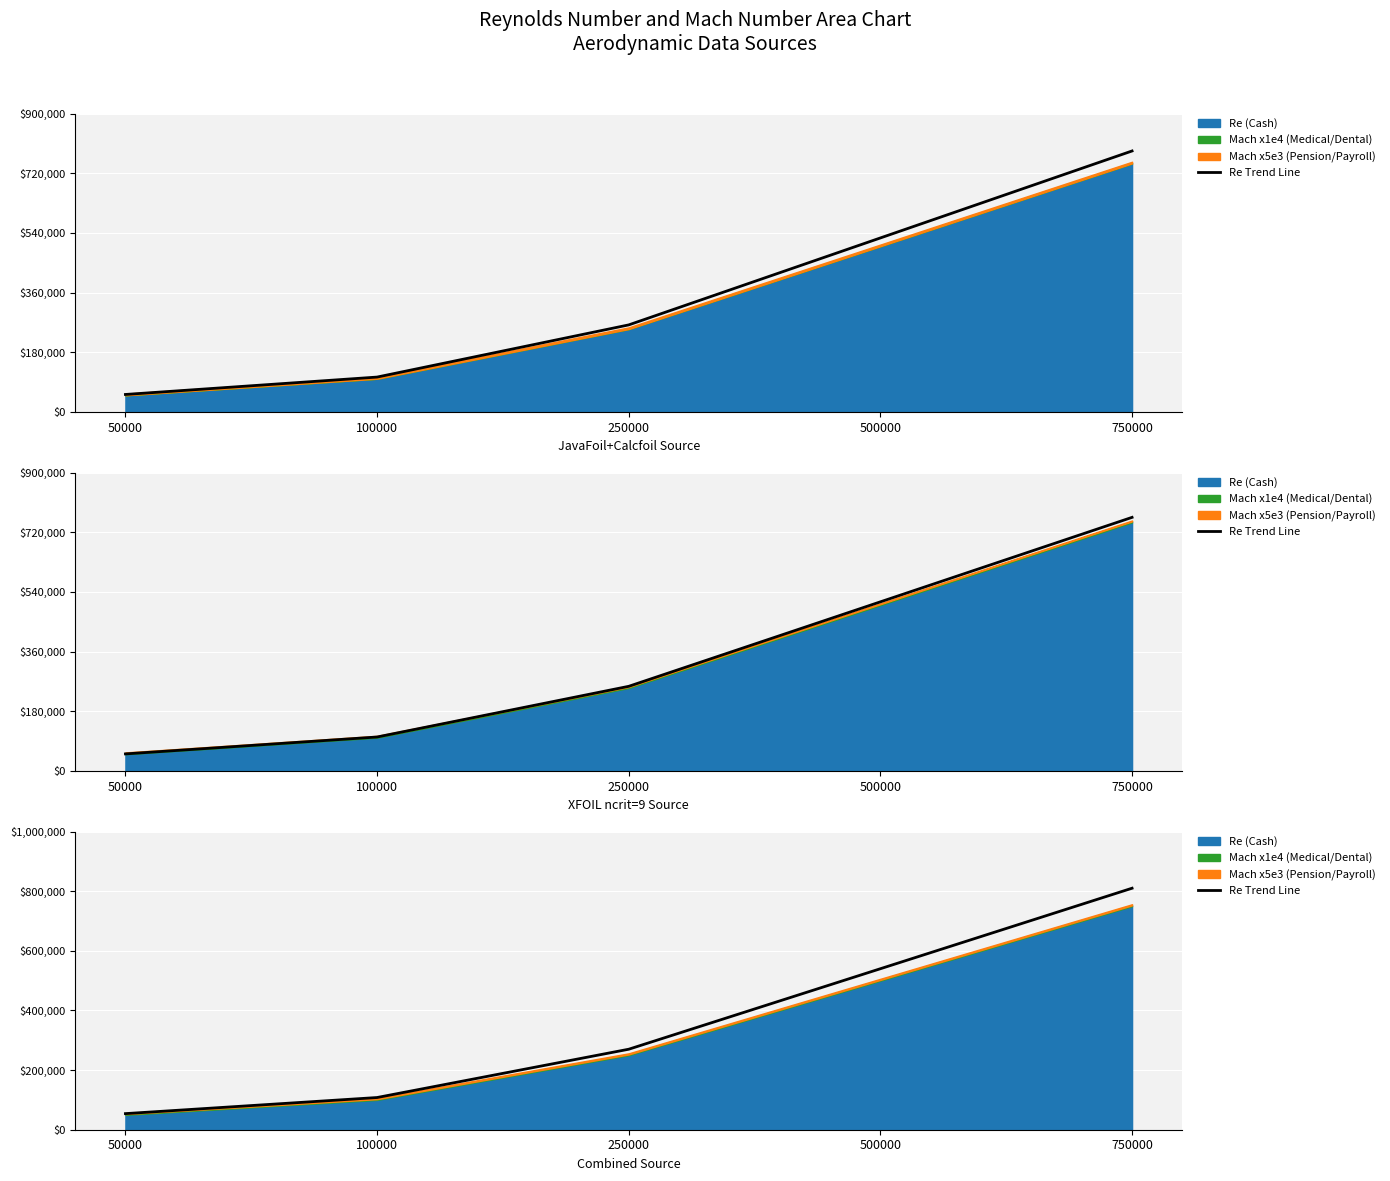

Reading left to right, extract all data points from this chart.

54000	108000	270000	540000	810000